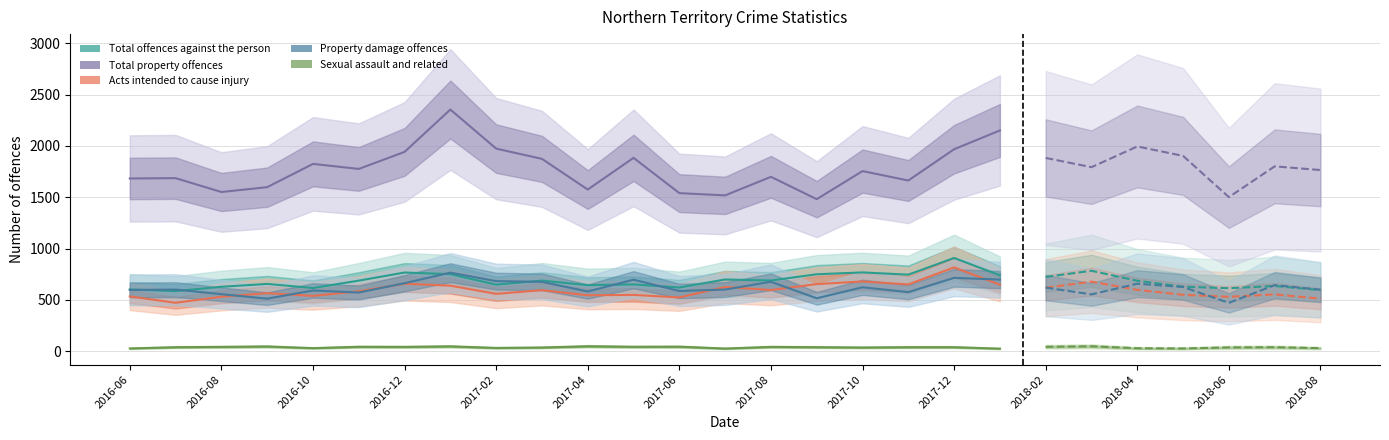

What is the smallest value displayed?

24